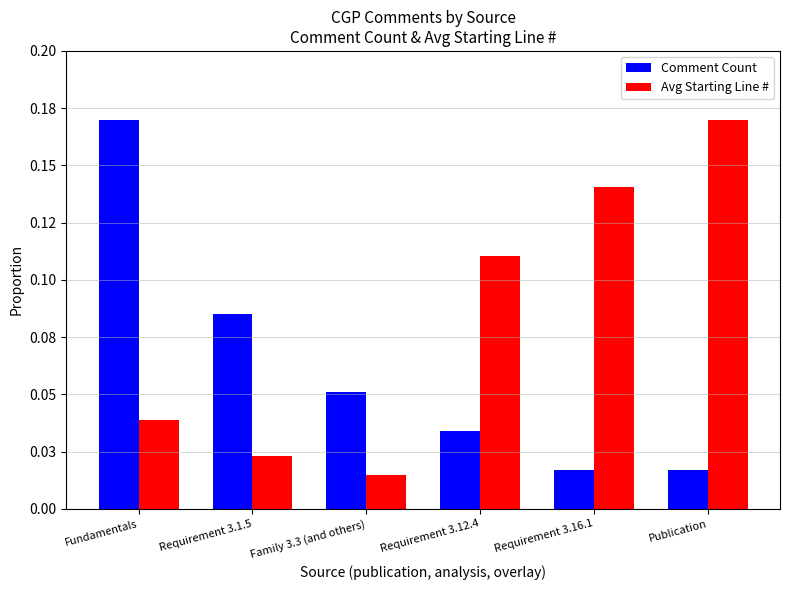

Are the bars horizontal?

No